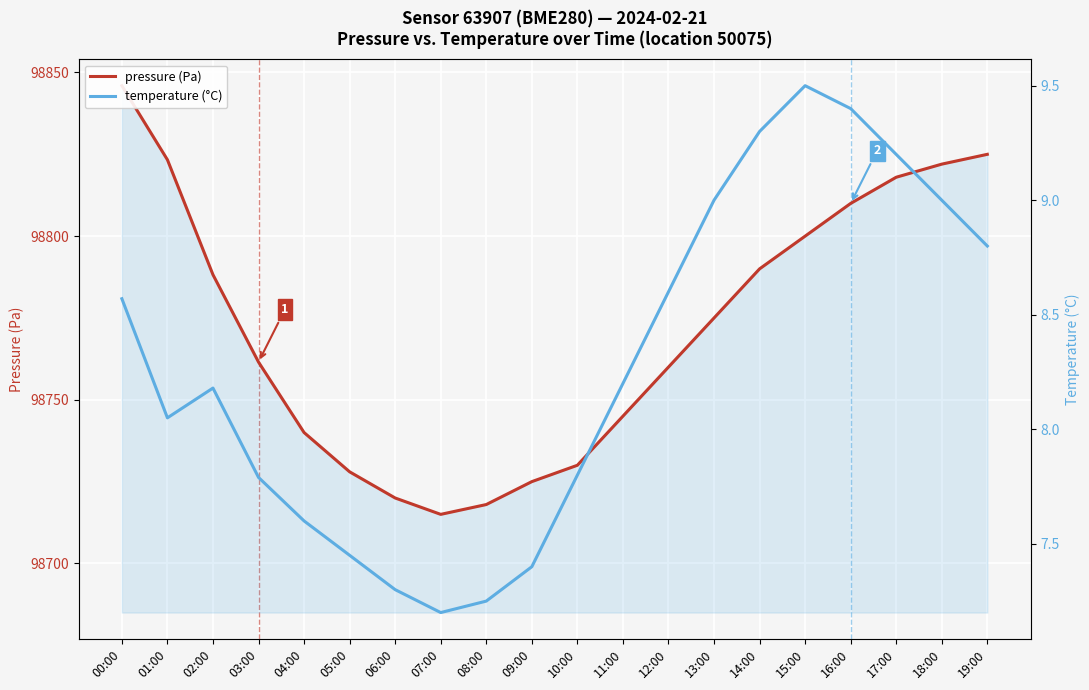

The temperature (°C) series shows 9.0 at 18:00. True or false?

True